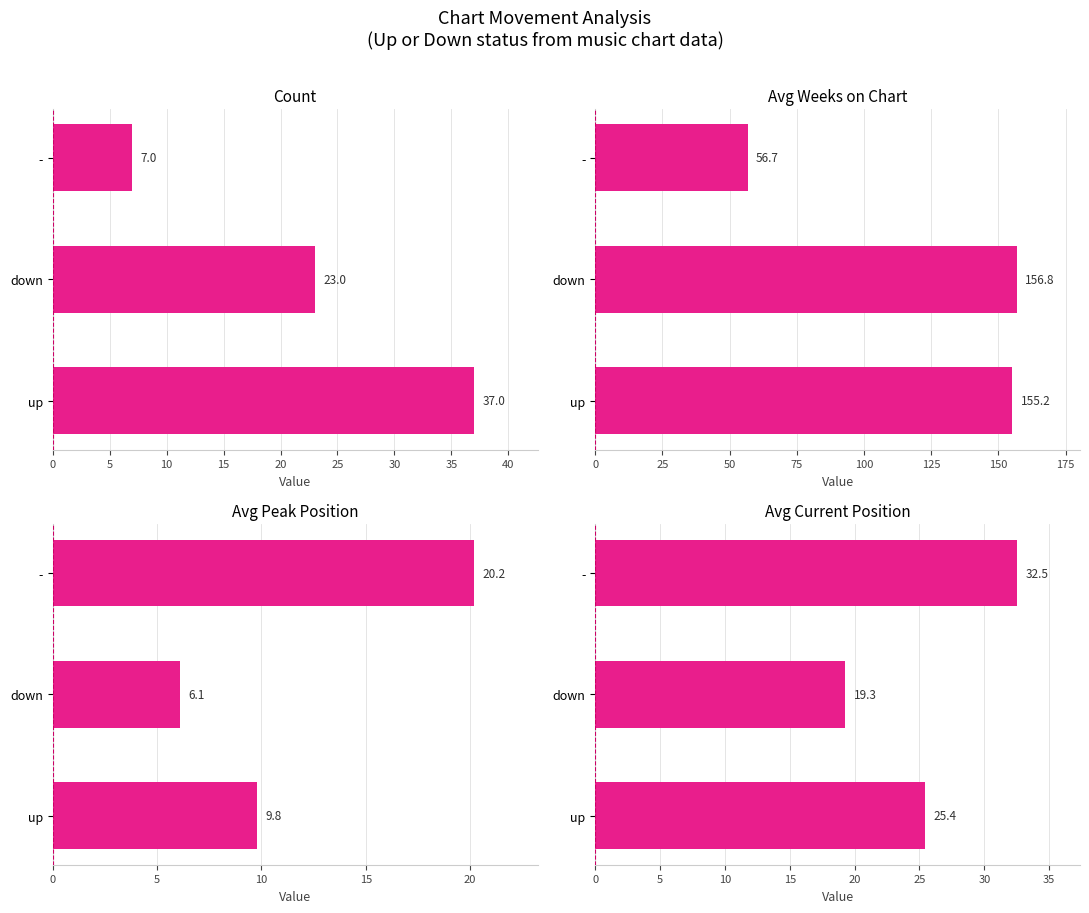

Between down and -, which series saw the biggest shift?

Avg Weeks on Chart